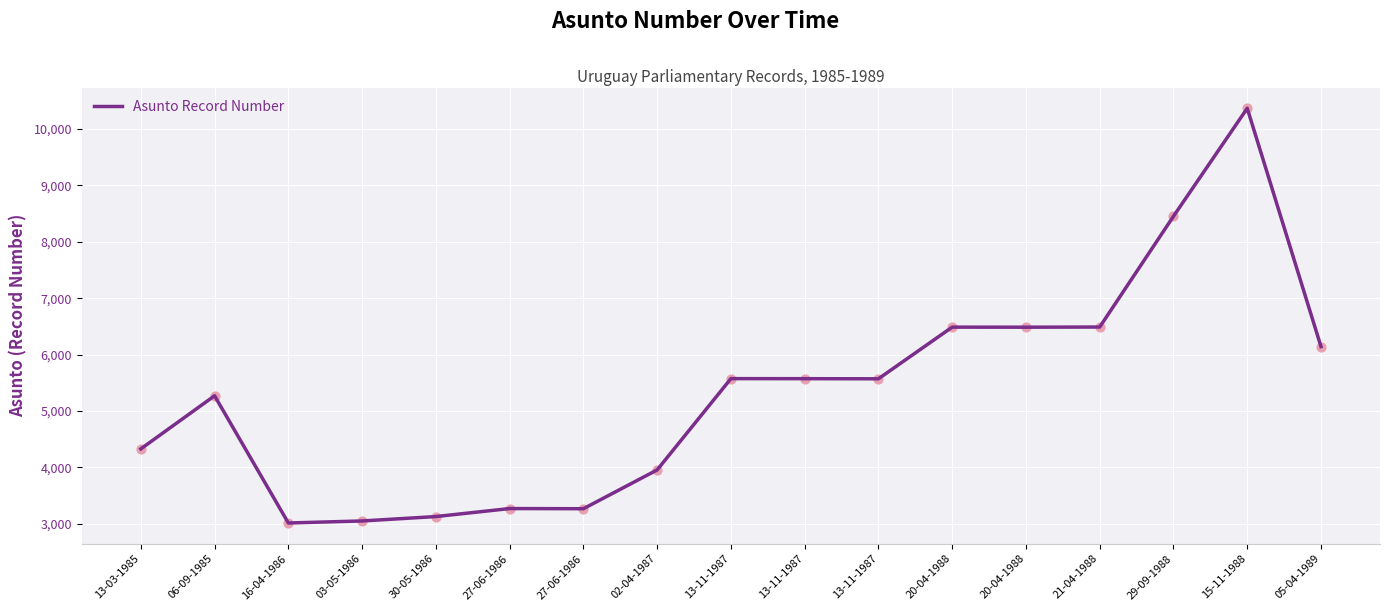

How many lines are shown in the chart?

1